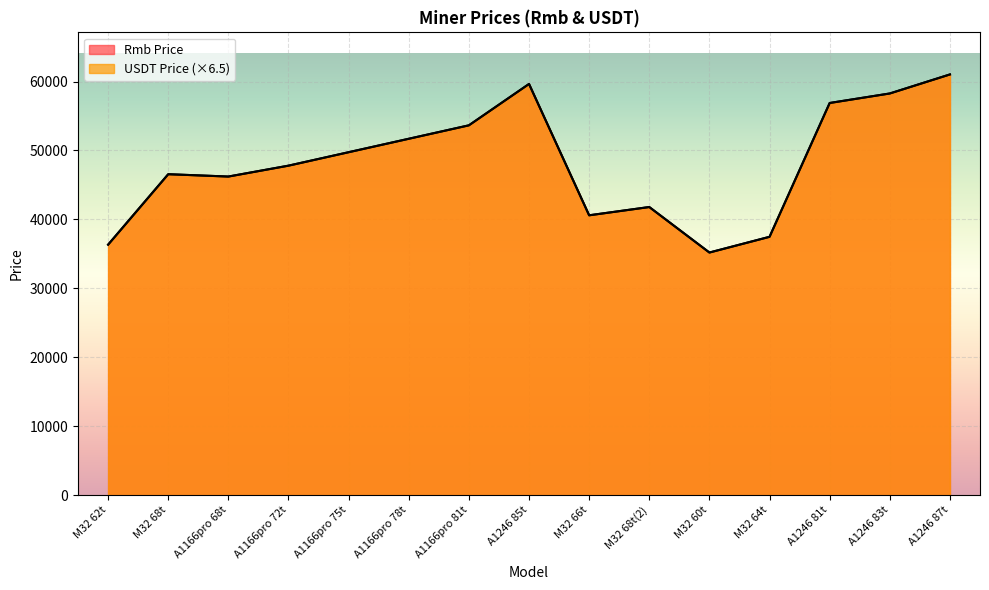

Count the number of data series in this chart.

2